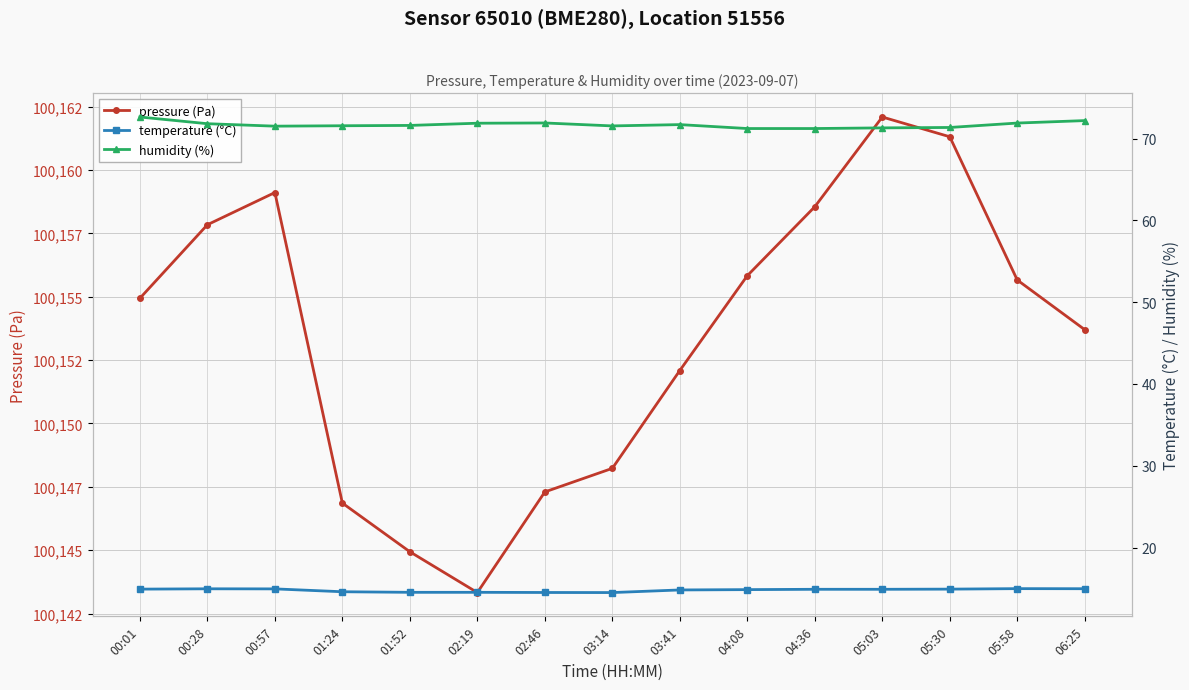

Read the humidity (%) value at 03:14.

71.5